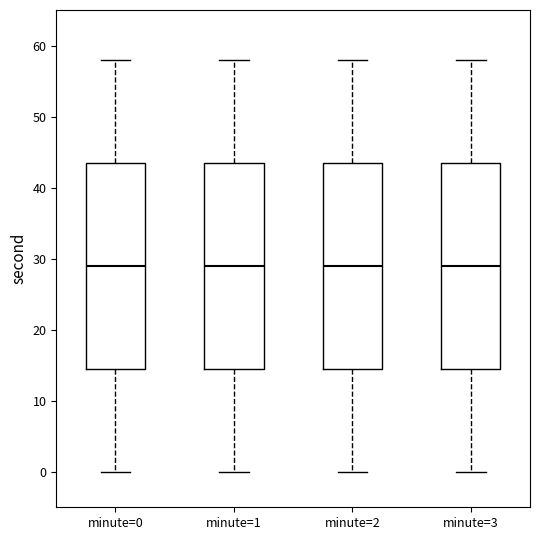

Reading left to right, transcribe this box plot: for each box, give where its median line is, the range the box spans, and where its two whiskers end, as read against the y-axis. The values are not printed on the chart, so give them approximately, as read against the axis.

minute=0: median 29, box 15 to 44, whiskers 0 to 58
minute=1: median 29, box 15 to 44, whiskers 0 to 58
minute=2: median 29, box 15 to 44, whiskers 0 to 58
minute=3: median 29, box 15 to 44, whiskers 0 to 58